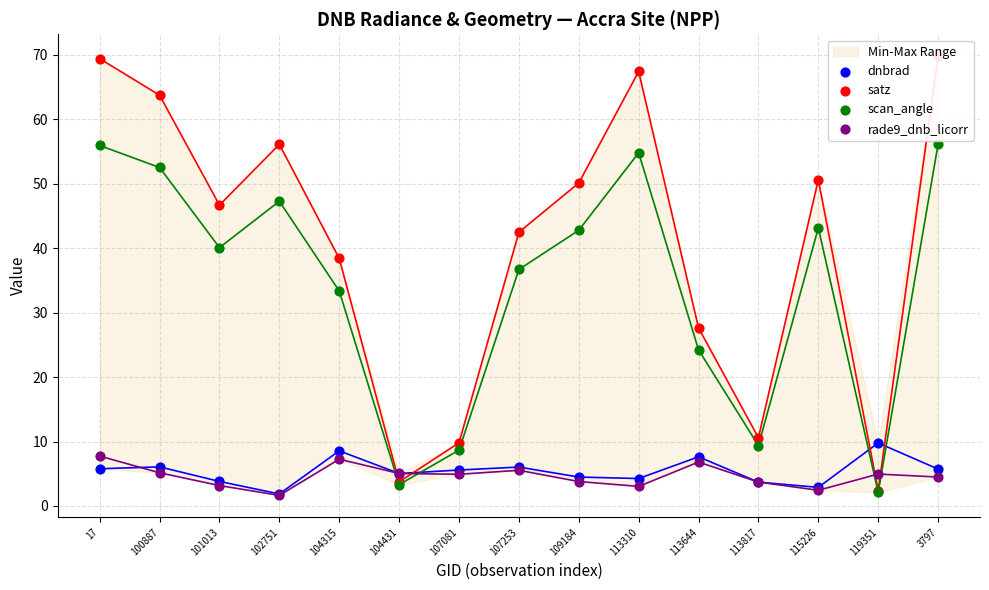

What are all the series names shown in the legend?

dnbrad, satz, scan_angle, rade9_dnb_licorr